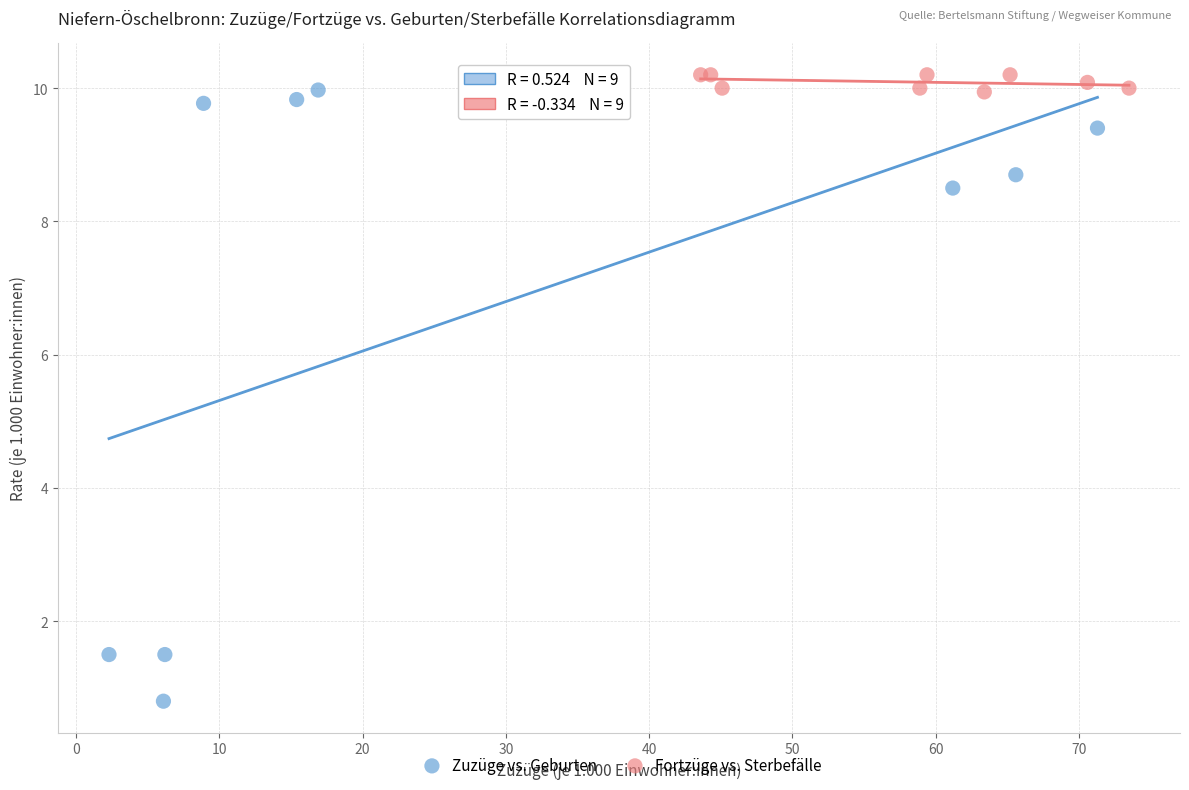

Which series has the largest Y range (max minus min)?

Zuzüge vs. Geburten